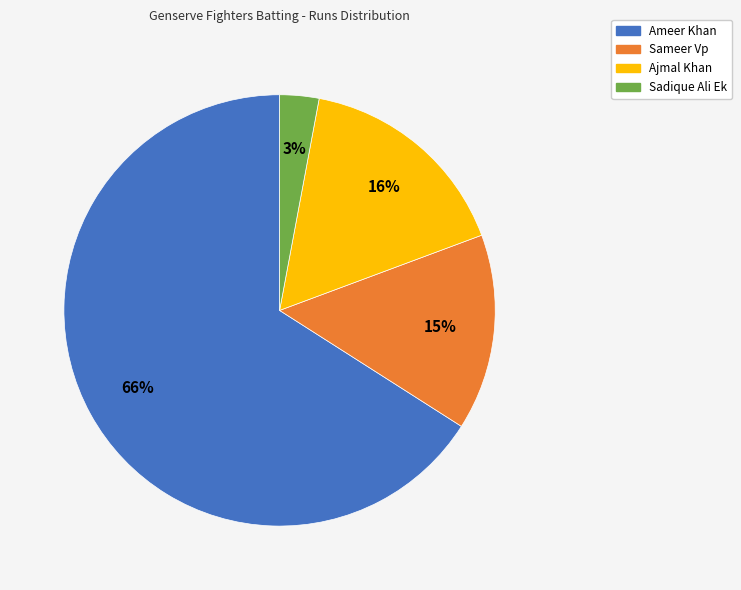

How many slices are in this pie chart?

4